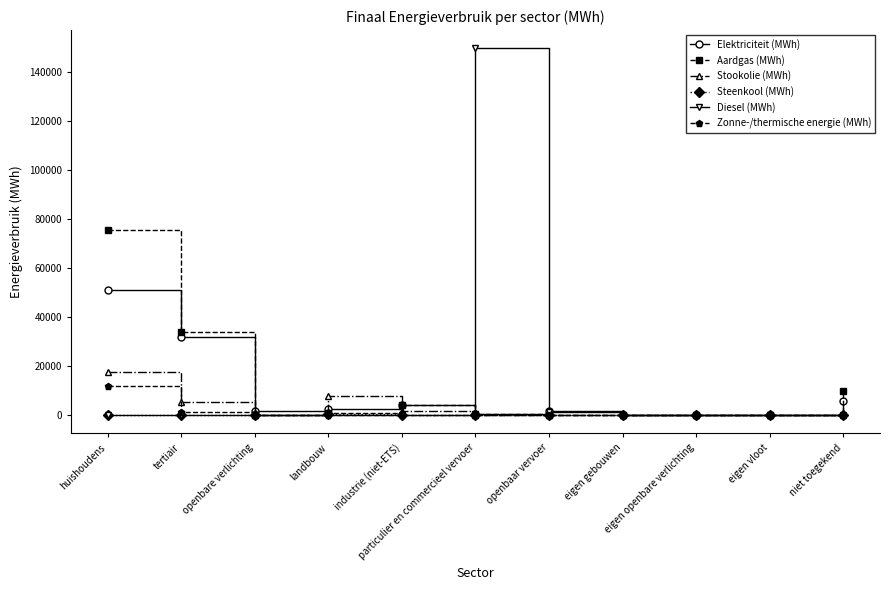

Which series ends up on top after the final intersection of Elektriciteit (MWh) and Diesel (MWh)?

Elektriciteit (MWh)